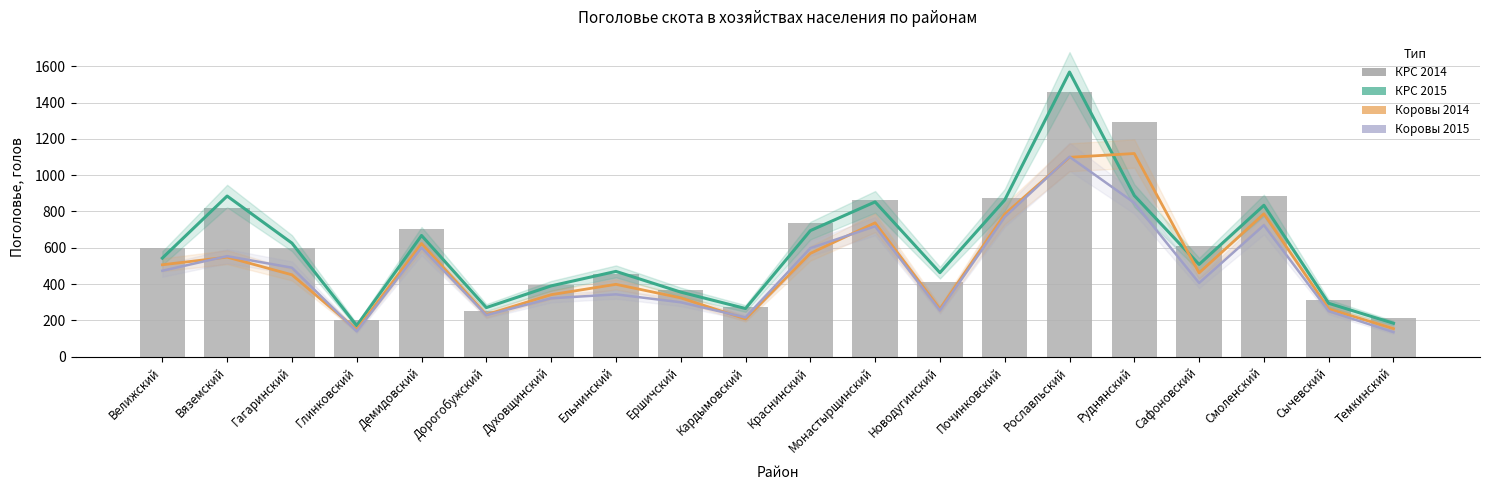

How many groups of bars are there?

20